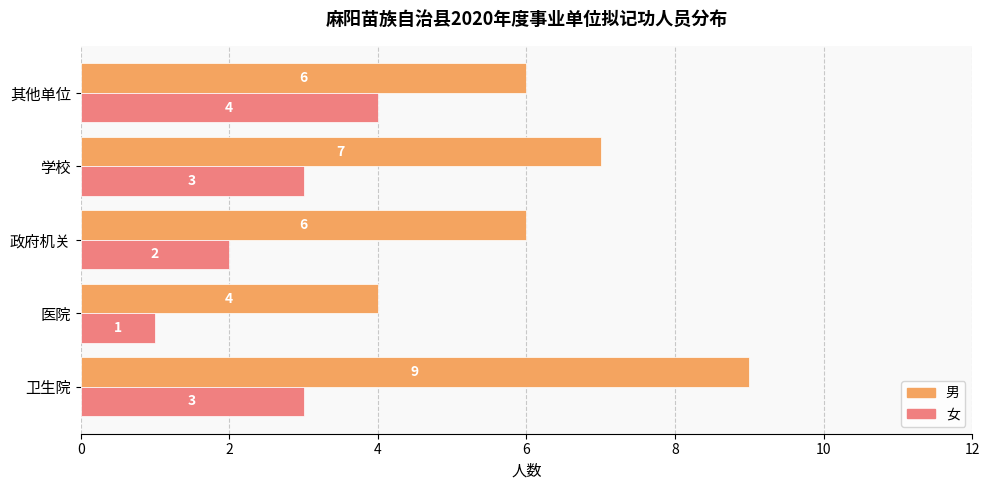

Rank the series by their maximum value, from highest to lowest.

男, 女